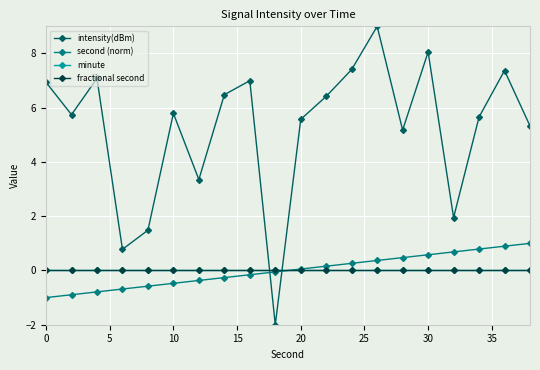

Rank the series by their maximum value, from lowest to highest.

minute, fractional second, second (norm), intensity(dBm)